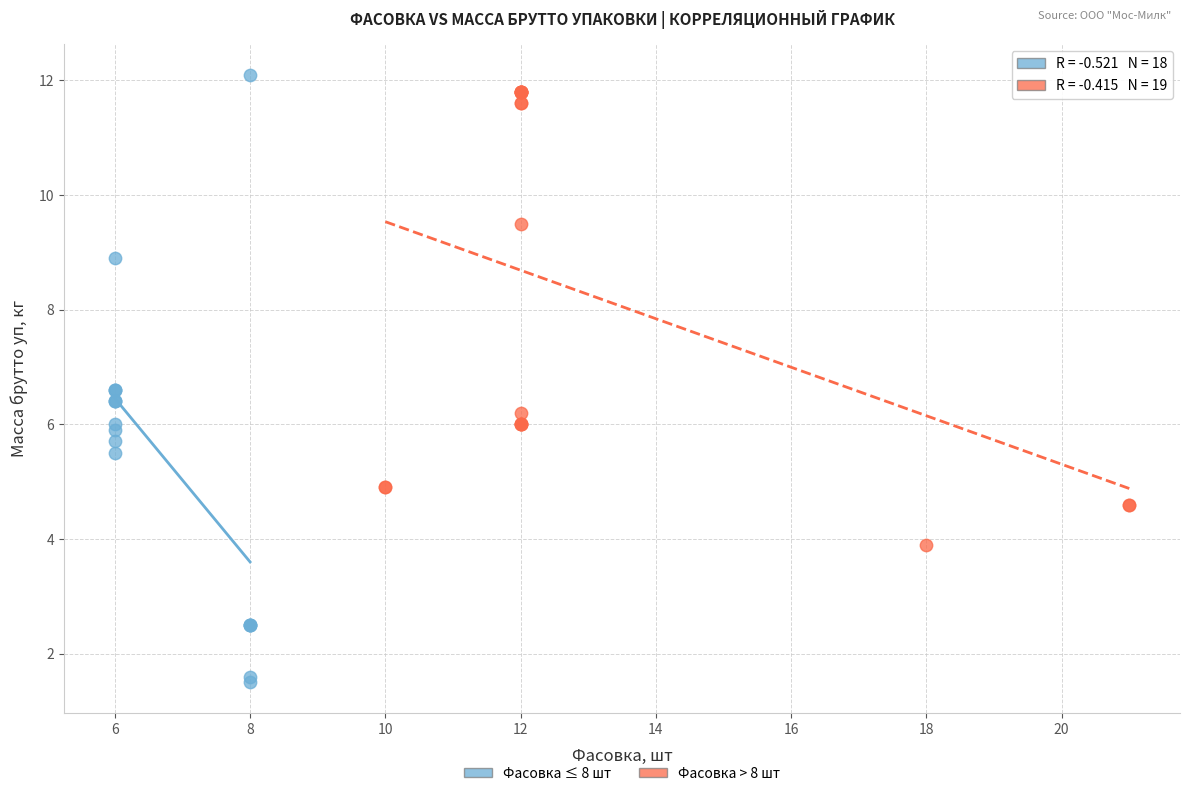

Which series has the largest Y range (max minus min)?

Фасовка ≤ 8 шт